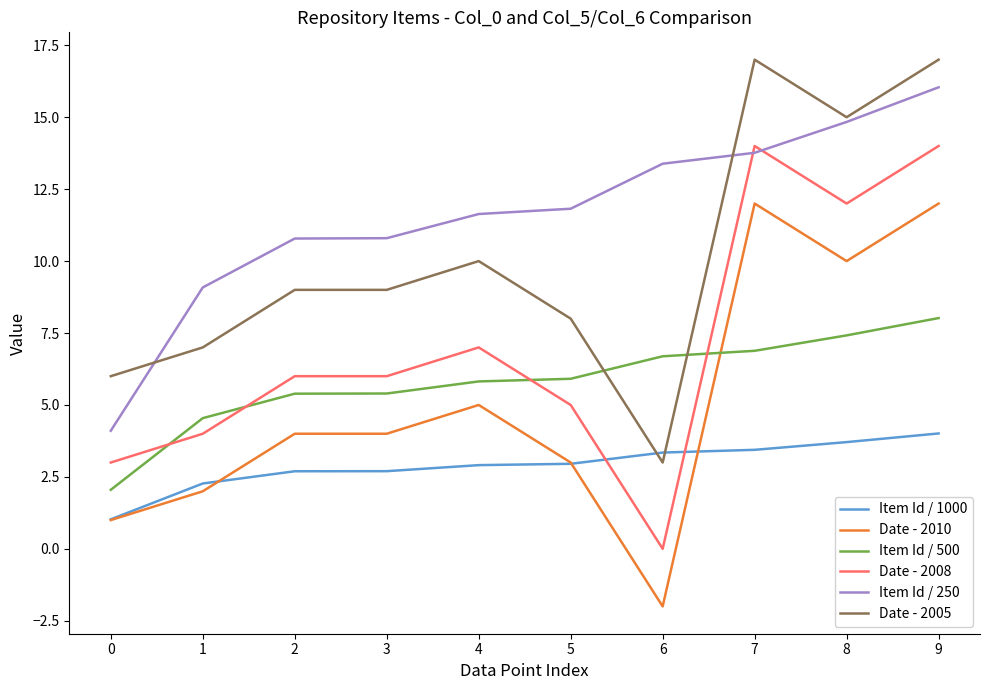

How many lines are shown in the chart?

6